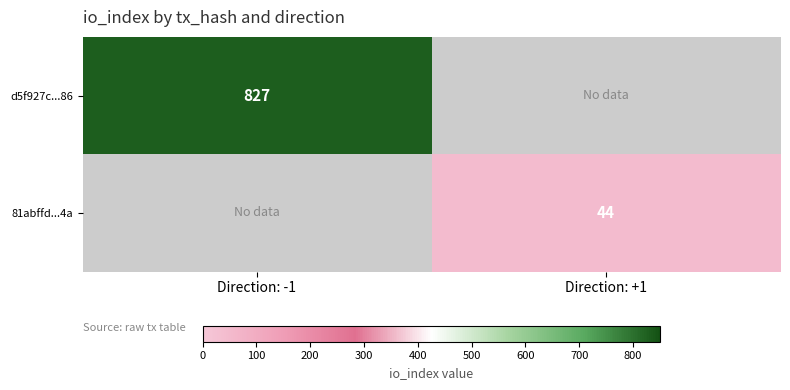

What is the maximum value shown in the chart?

827.0